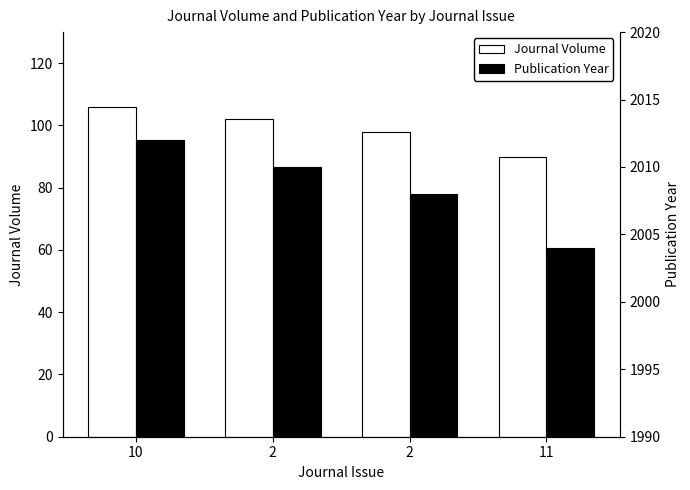

Is it true that Journal Volume equals 98 at 2?

True